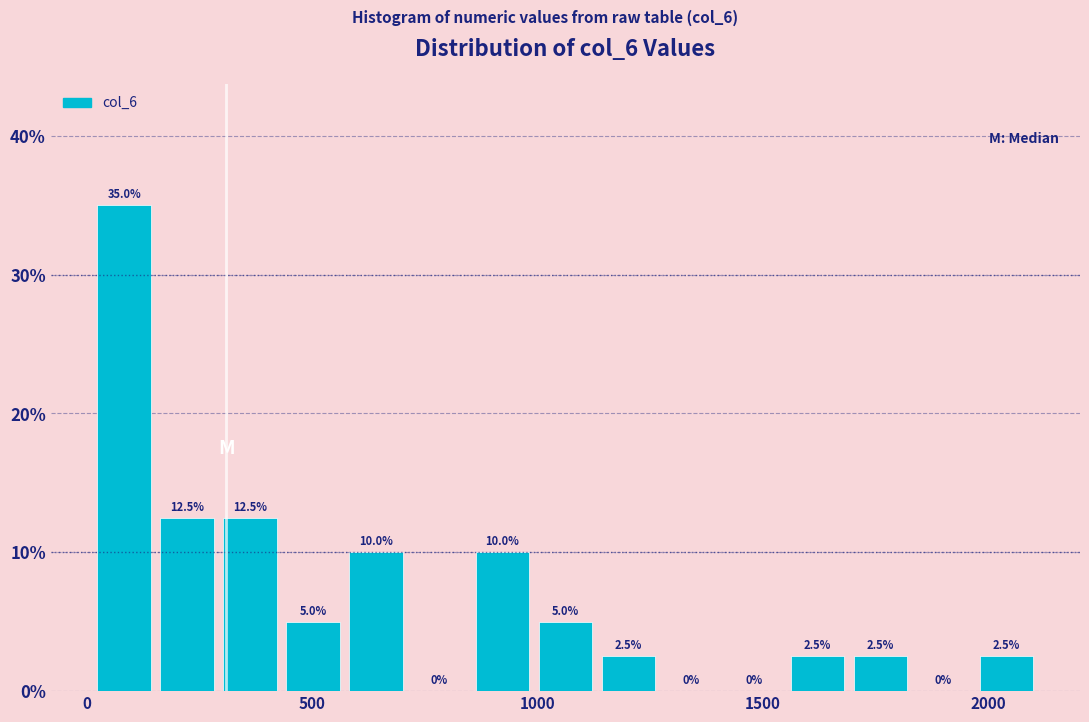

Read against the x-axis, roughly where is the centre of the tallest bar?

100